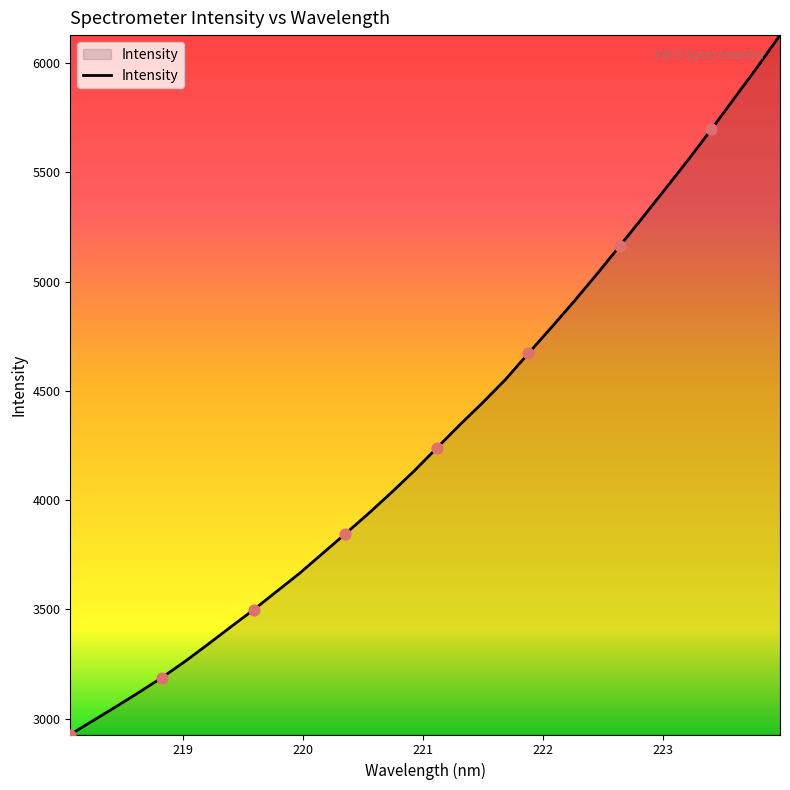

What is the minimum value shown in the chart?

2927.0